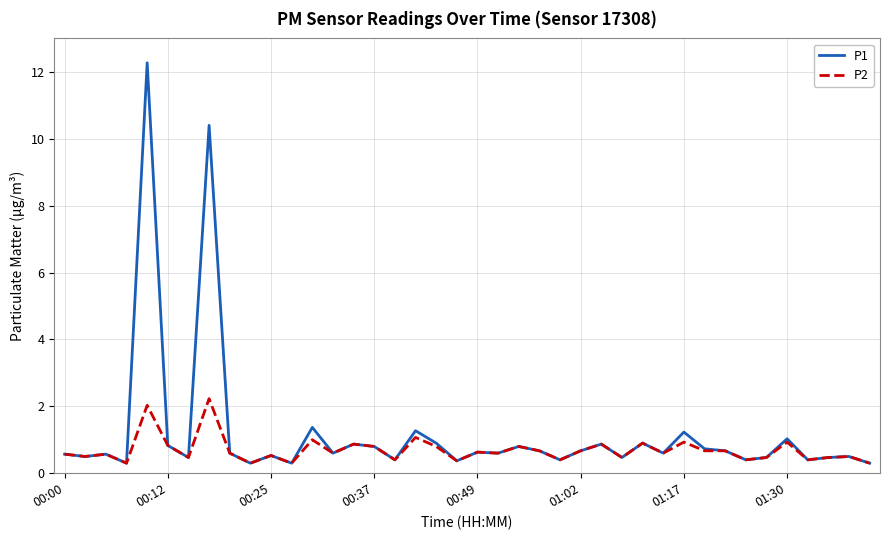

What is the sum of all P1 values?

47.0